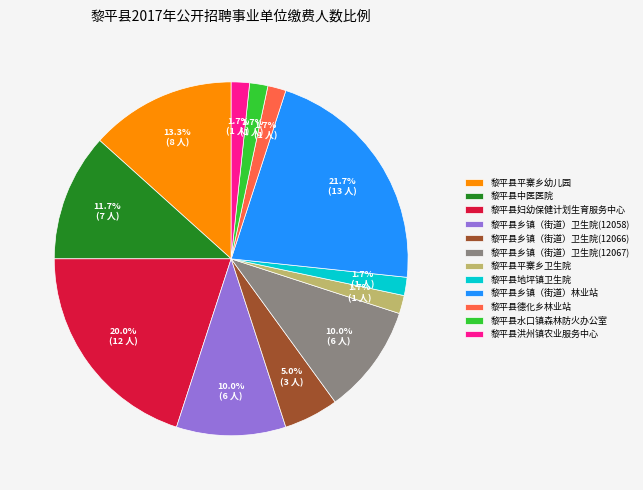

True or false: 黎平县洪州镇农业服务中心 accounts for 2% of the total.

True